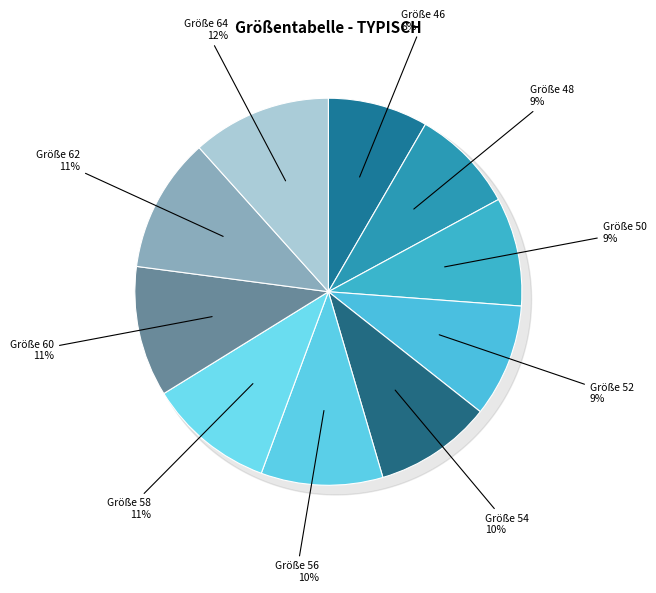

Is 56 the majority of the pie?

No